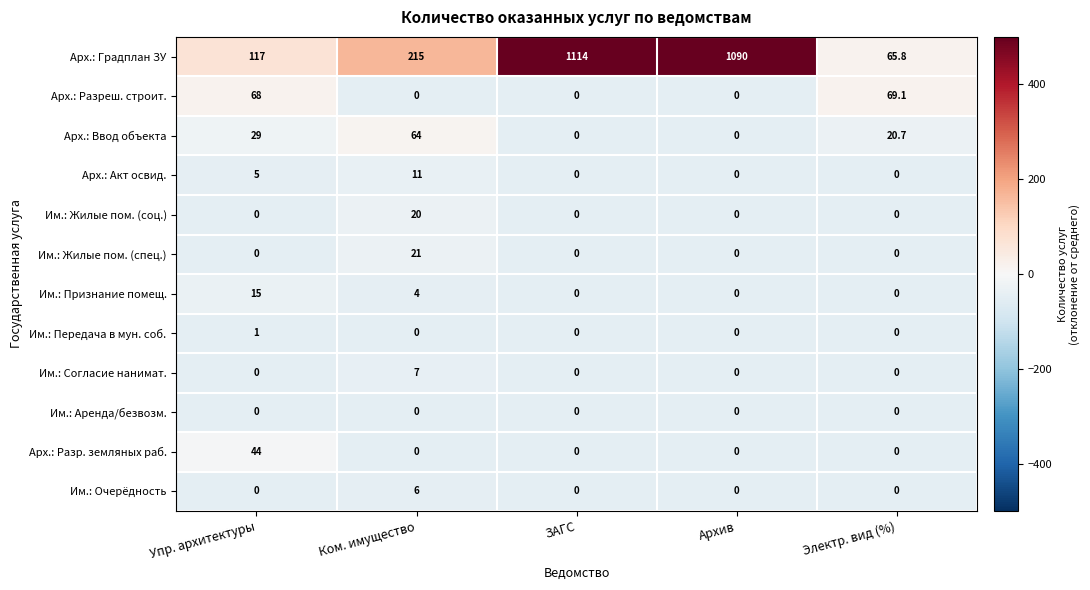

What is the smallest value displayed?

0.0